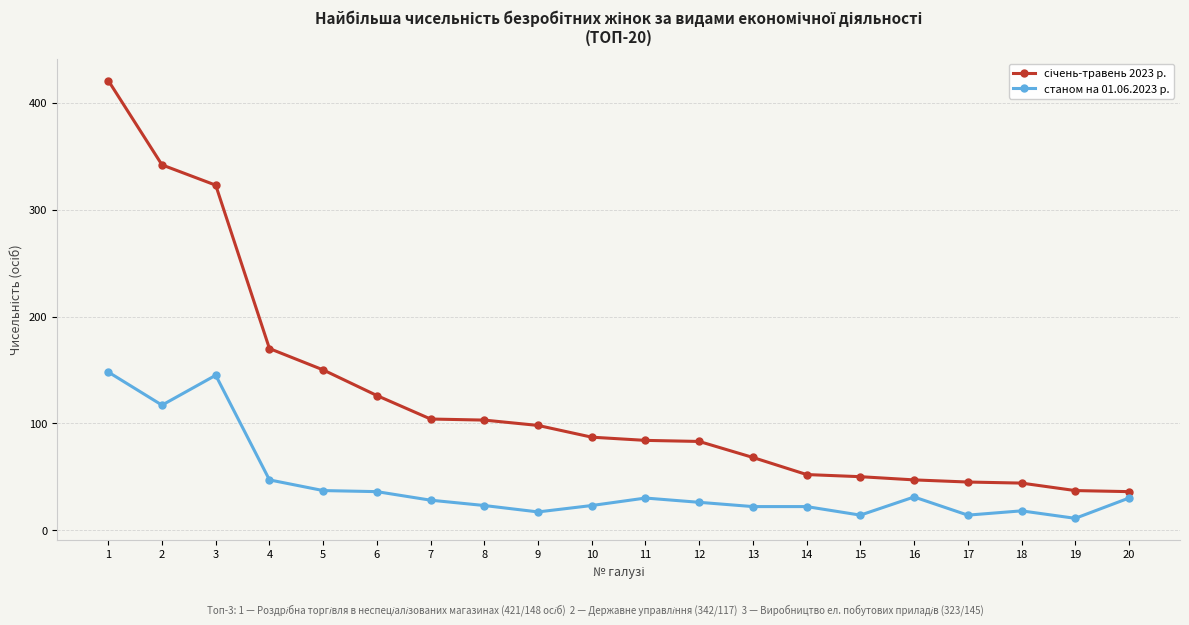

Count the number of categories in the chart.

20